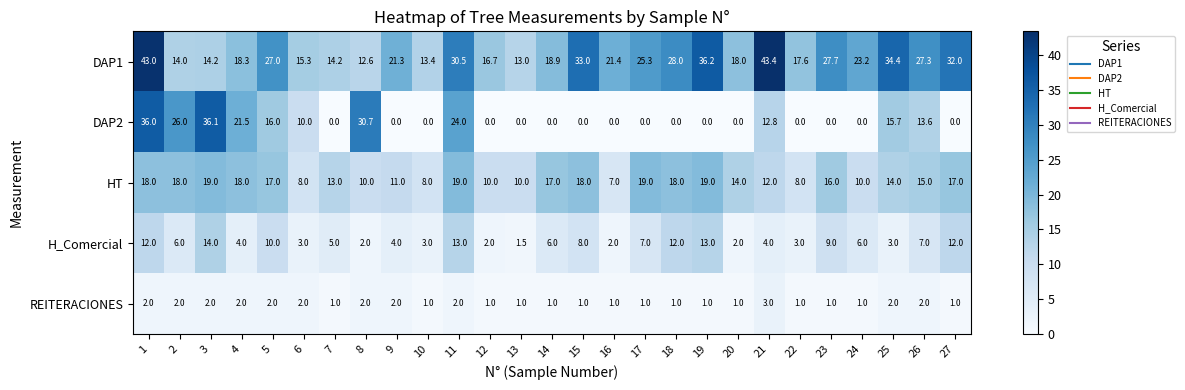

Which series has the widest spread of values?

DAP2